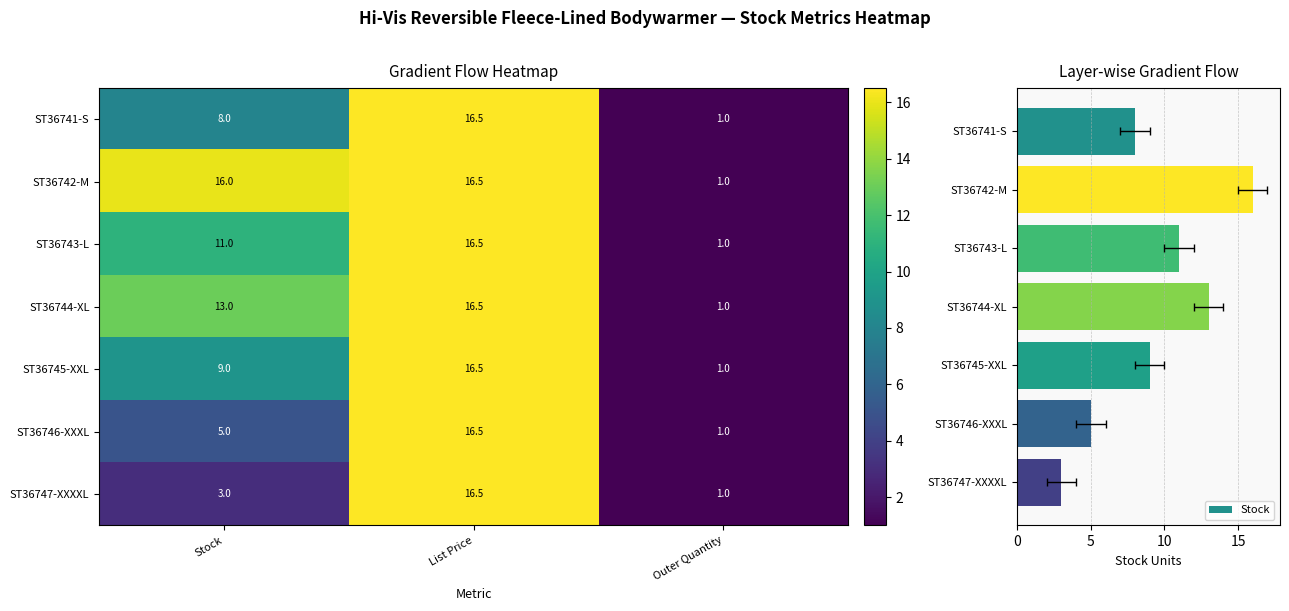

Is the value of ST36741-S at Stock greater than the value of ST36746-XXXL at List Price?

No